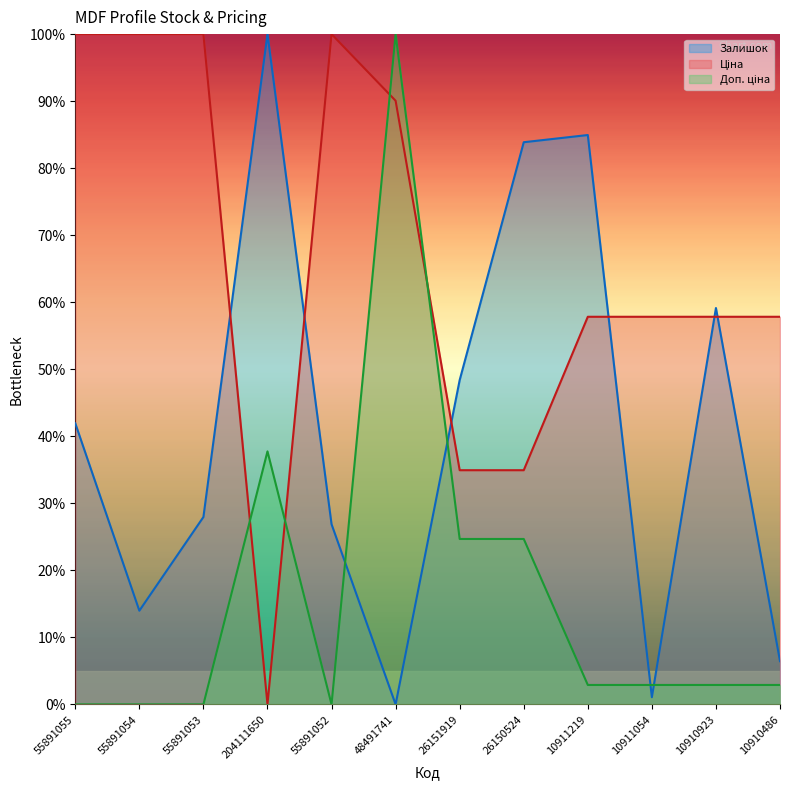

Rank the categories by Ціна value from lowest to highest.

204111650, 26151919, 26150524, 10911219, 10911054, 10910923, 10910486, 48491741, 55891055, 55891054, 55891053, 55891052